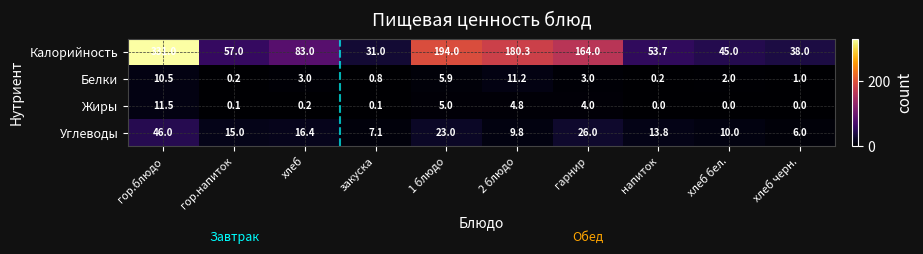

What is the greatest value displayed?

331.0